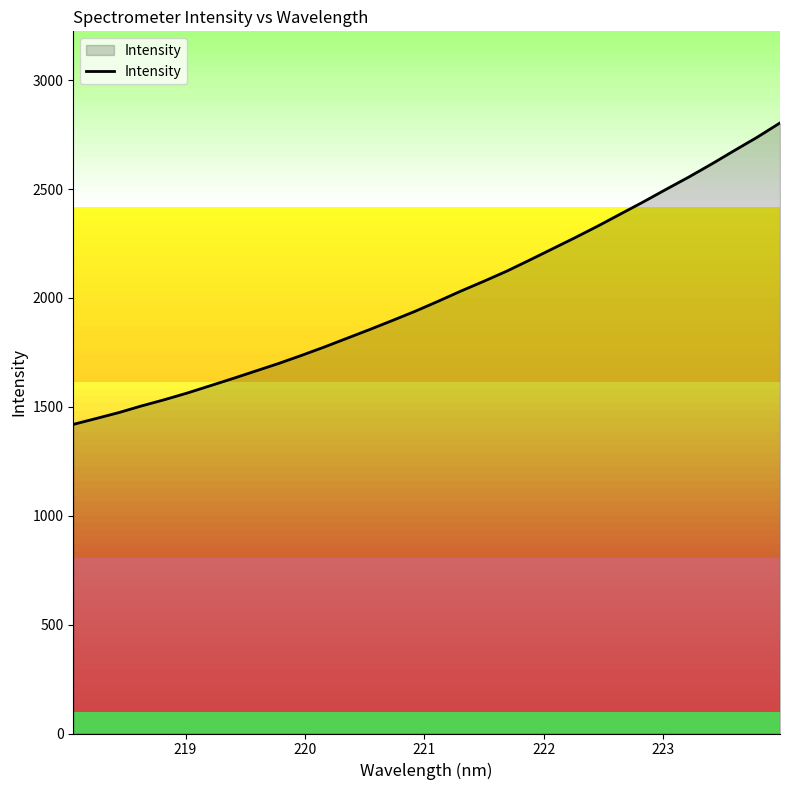

What is the maximum value shown in the chart?

2804.0